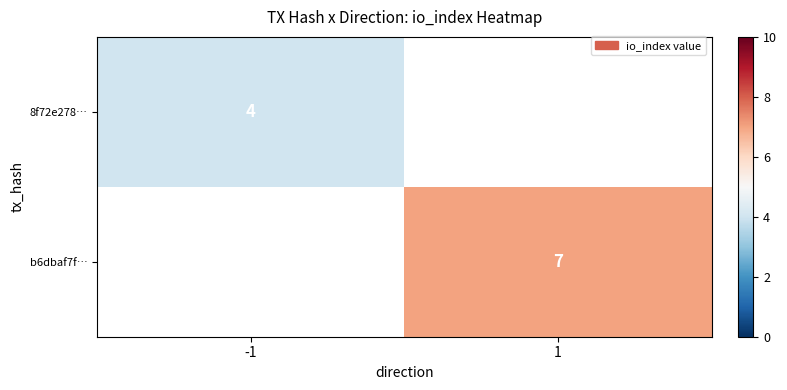

The 8f72e278… series shows 7 at -1. True or false?

False